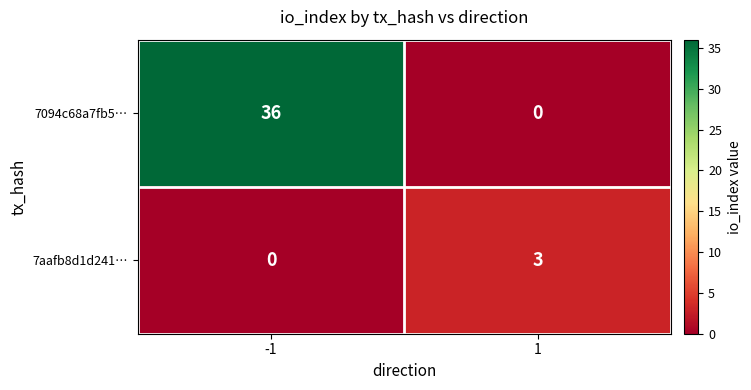

At -1, list the series in order from smallest to largest.

7aafb8d1d241…, 7094c68a7fb5…